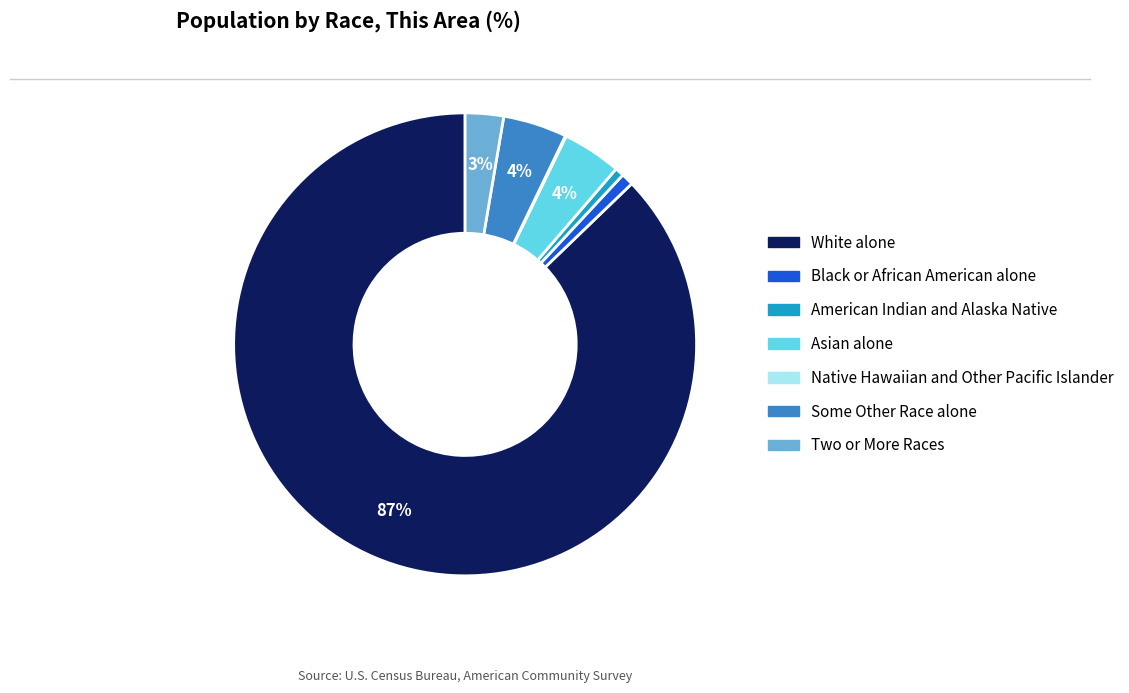

Which slice represents more than half of the pie?

White alone